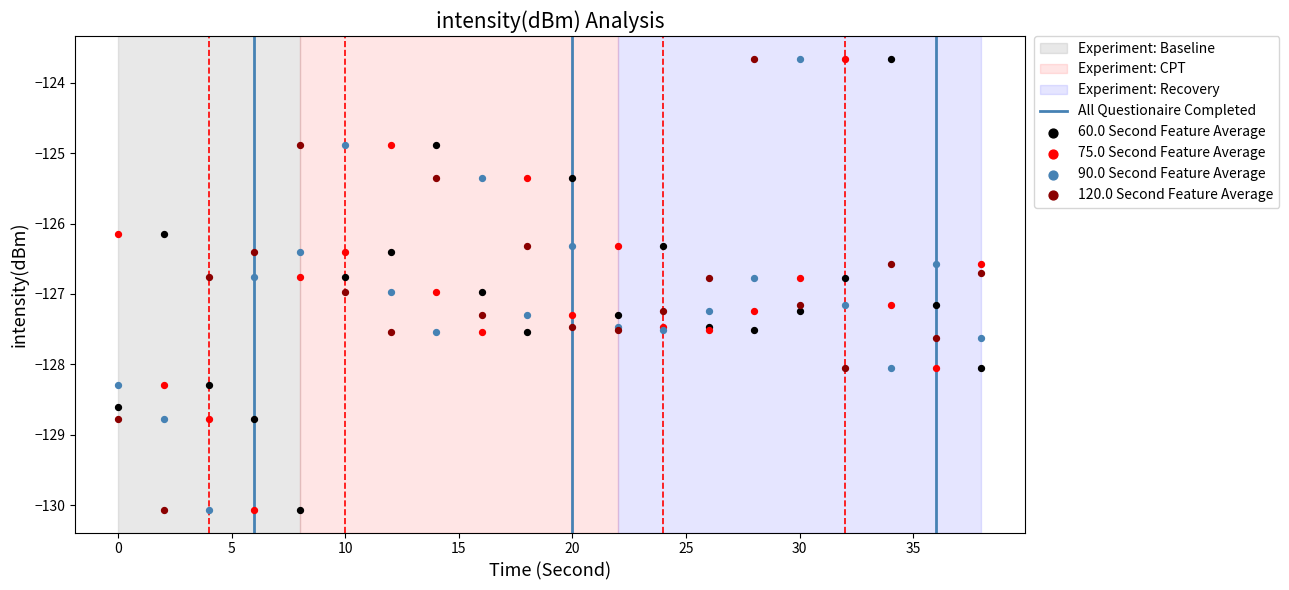

What is the X range (max minus min) for the scatter plot?

38.0